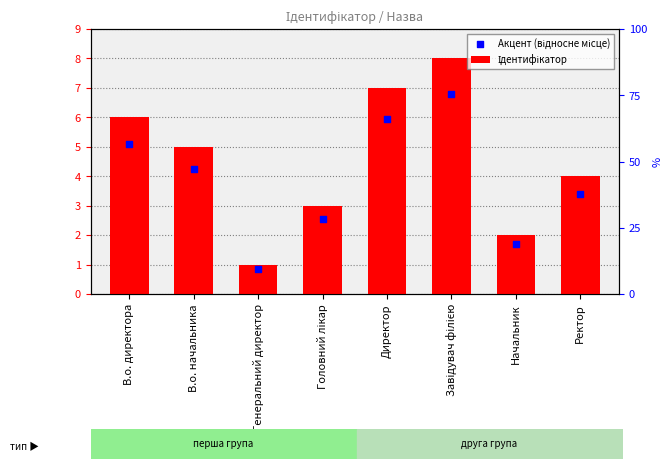

Which series has the widest spread of Y values?

Ідентифікатор